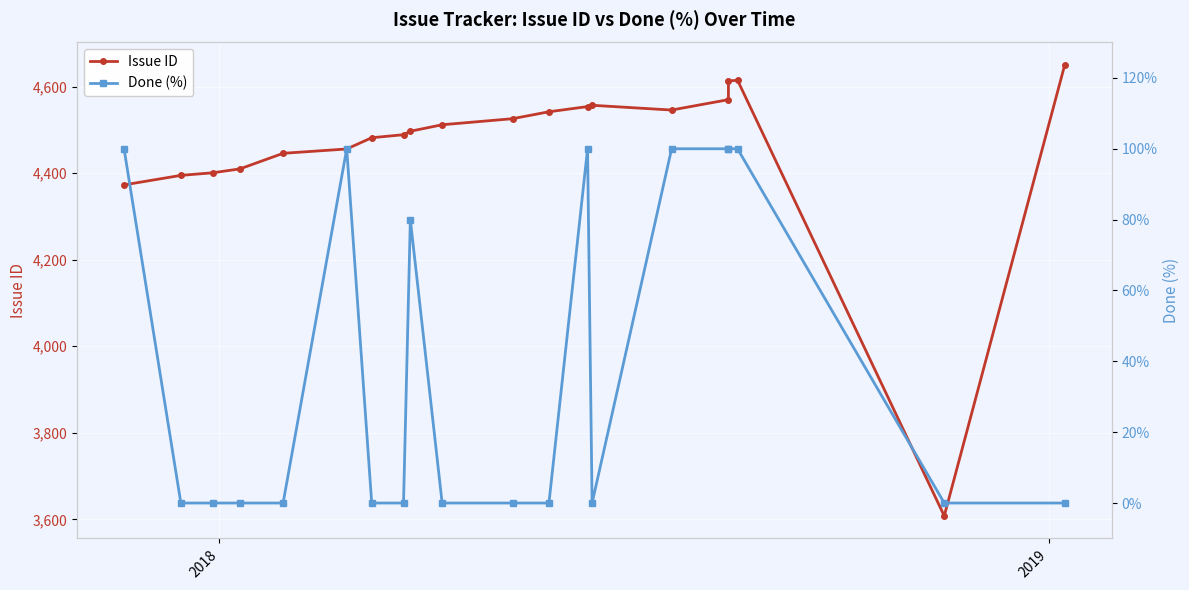

How many data points in Issue ID are less than 4512?

10